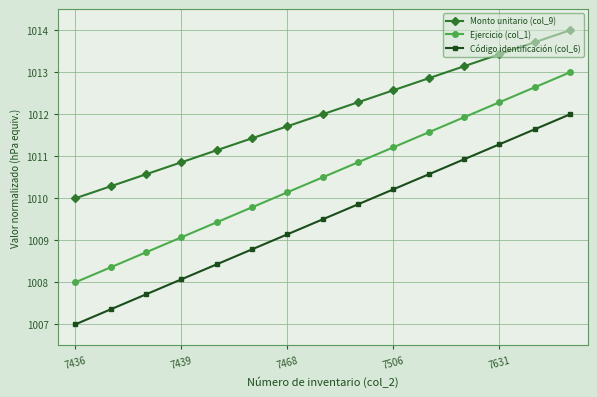

True or false: Monto unitario (col_9) has more than 1 interior local peaks.

False